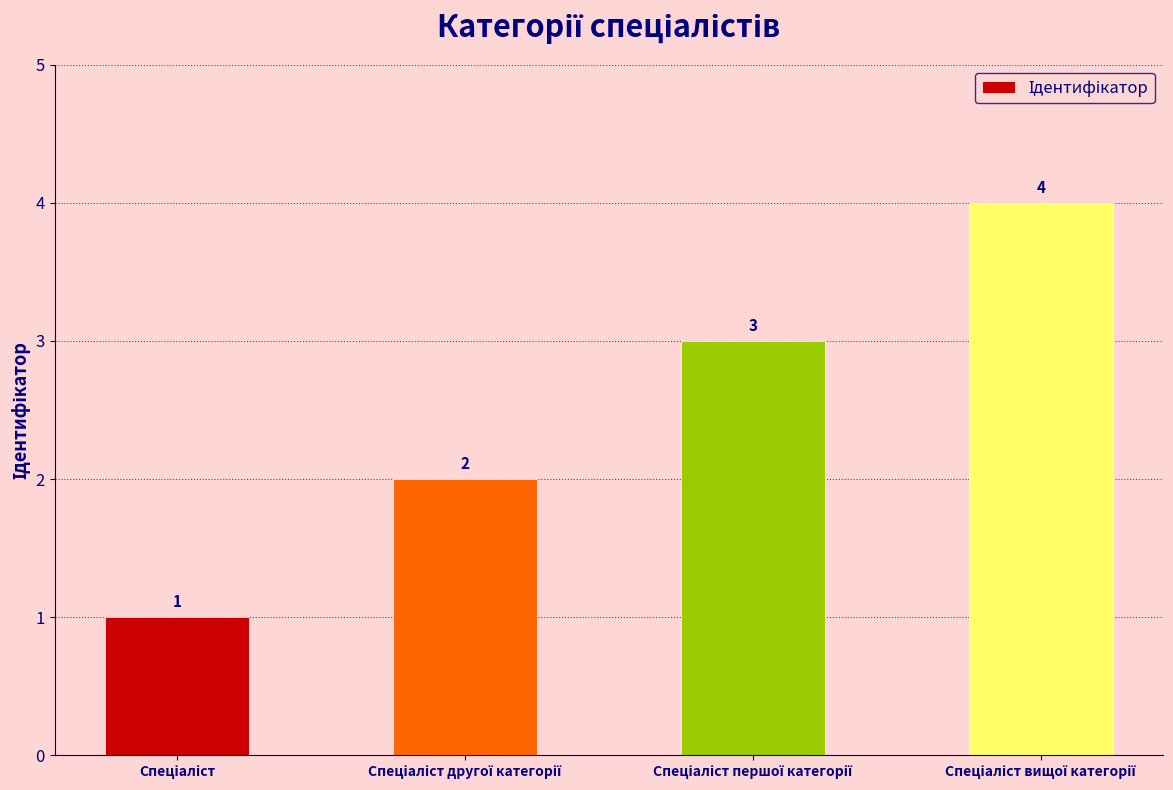

What is the greatest value displayed?

4